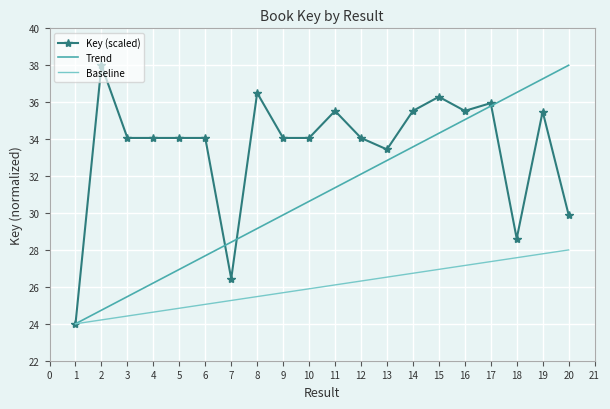

True or false: Trend has a value of 31.4 at 11.

True